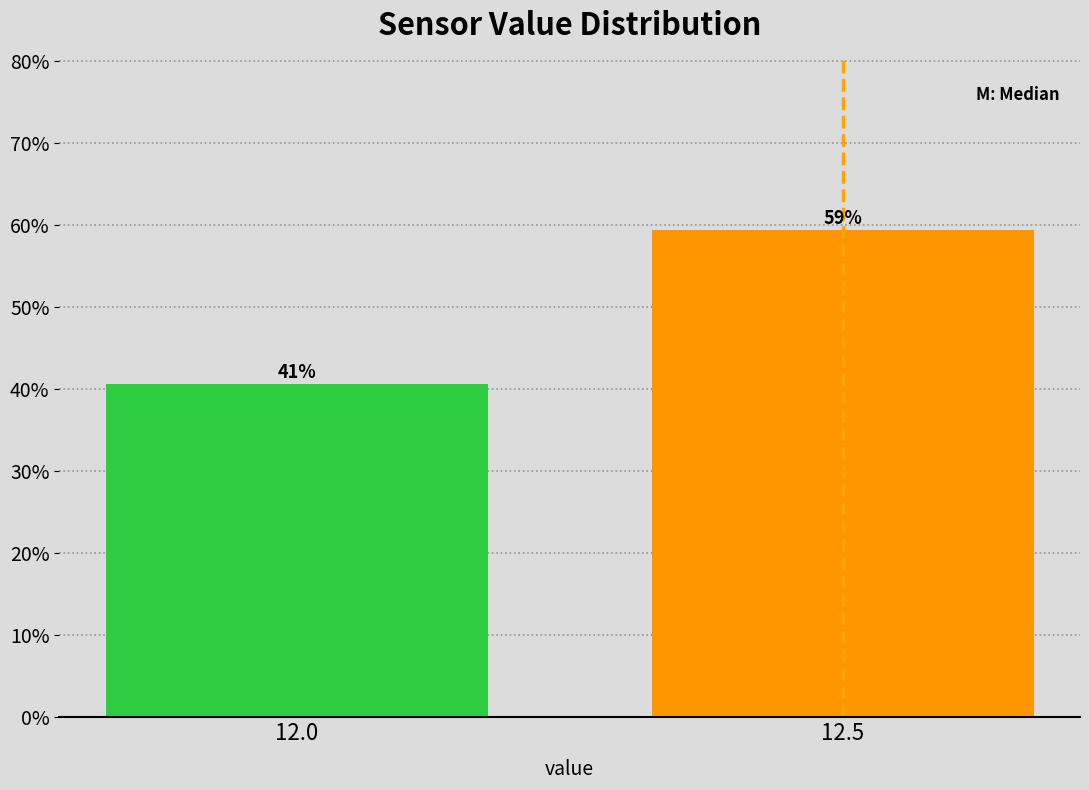

Does the chart contain any negative values?

No